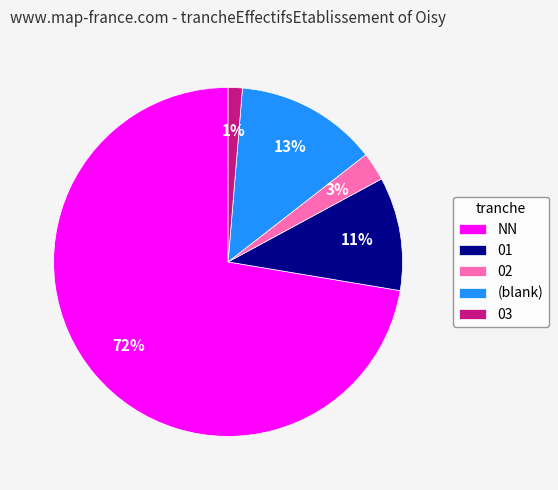

Is there any slice that represents more than half of the pie?

Yes